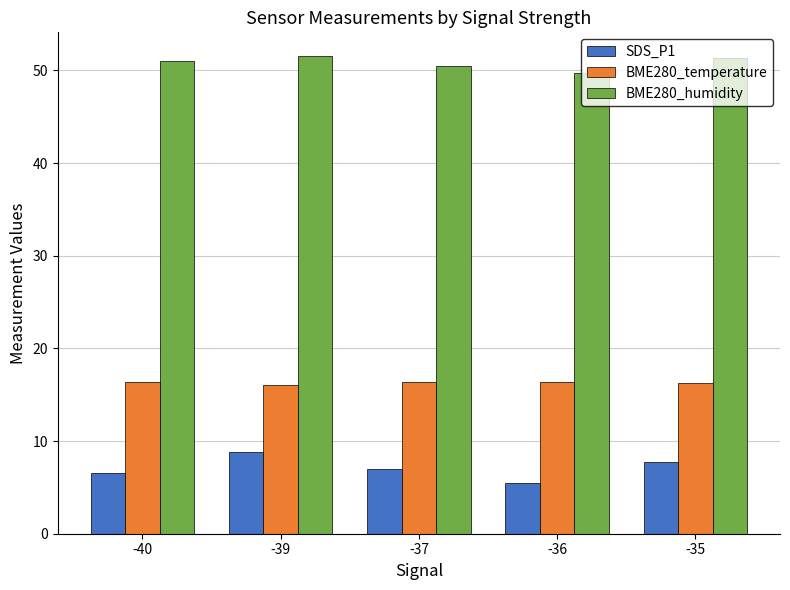

At how many categories does at least one series exceed 32?

5